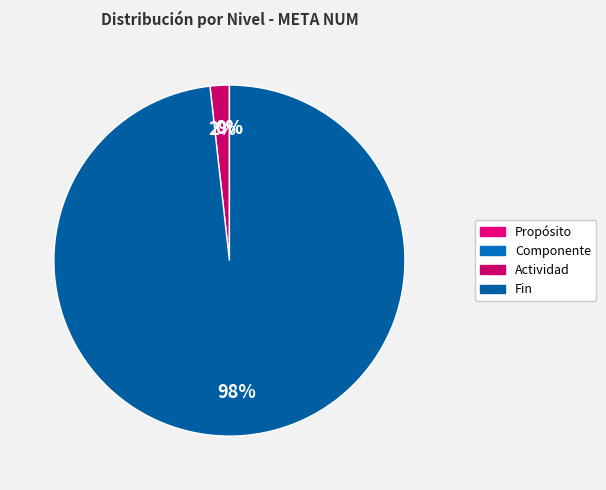

Rank the categories by value from highest to lowest.

Fin, Actividad, Componente, Propósito